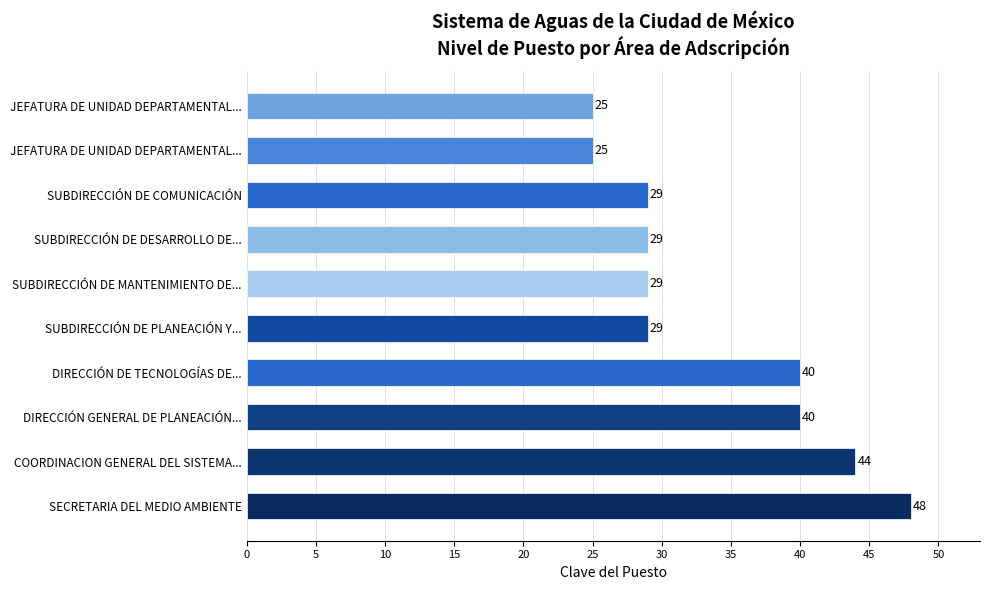

Which category has the highest value across all series?

SECRETARIA DEL MEDIO AMBIENTE